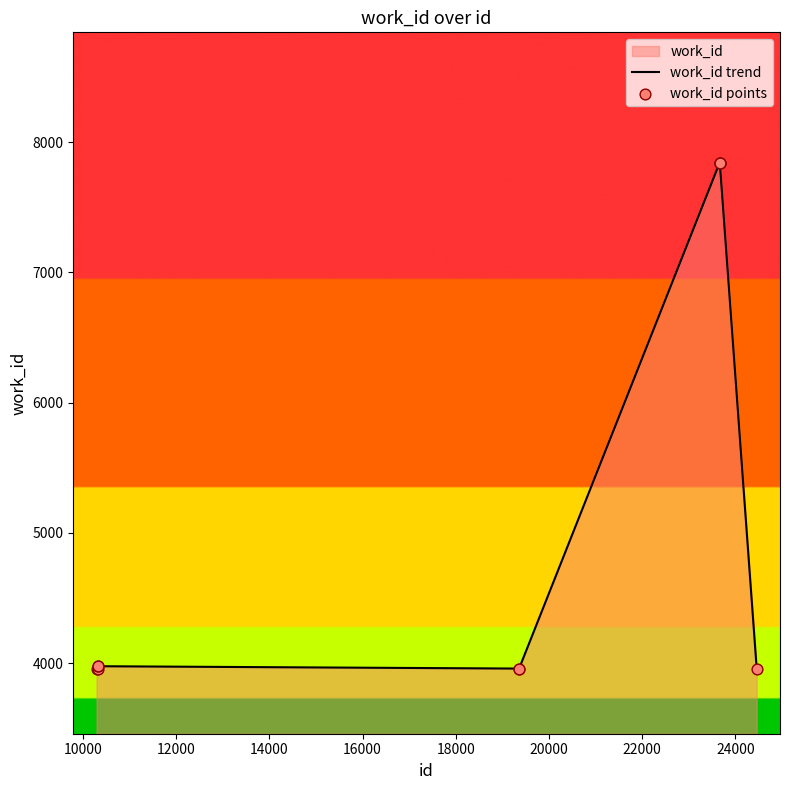

What is the maximum value shown in the chart?

7842